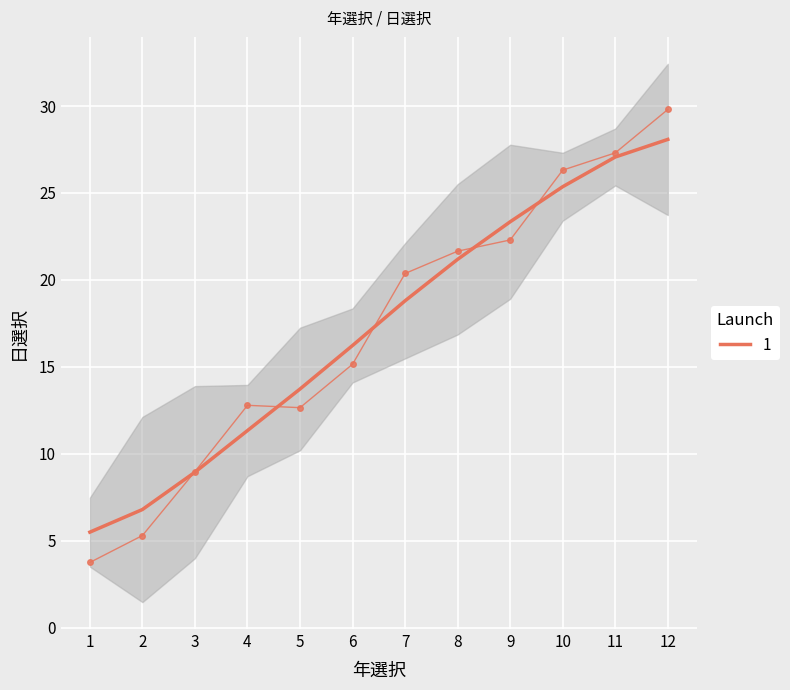

True or false: the data has more than 0 interior local peaks.

False